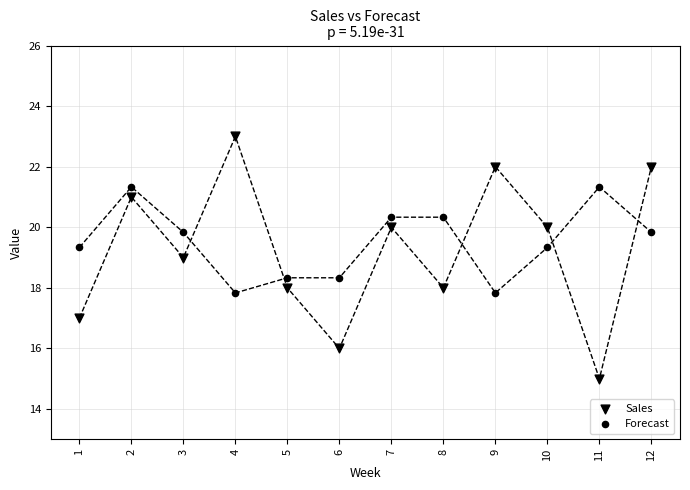

Count the number of points in this scatter plot.

24